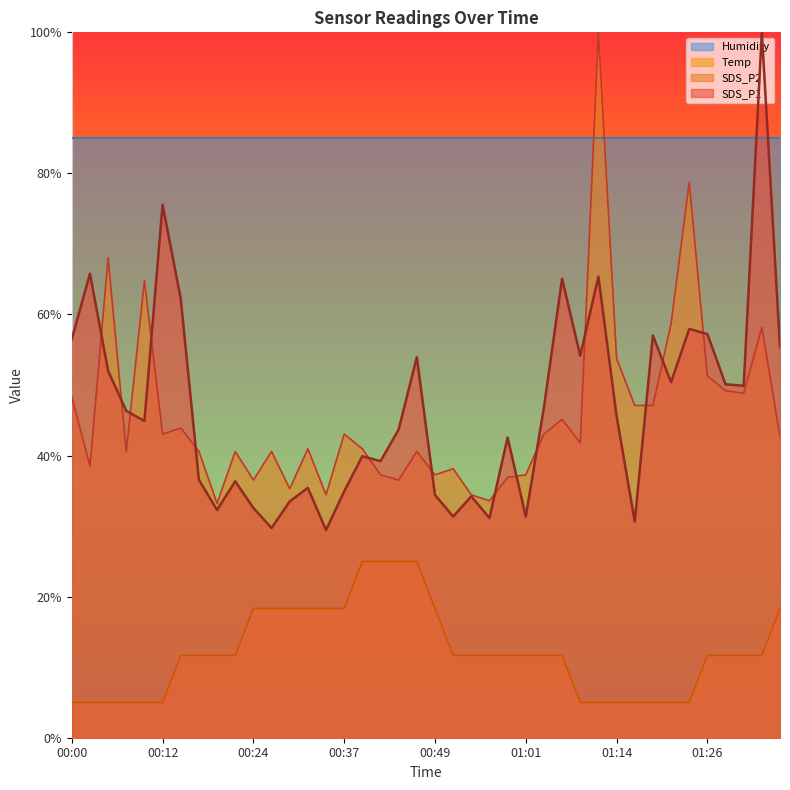

How many interior local peaks does the SDS_P1 series have?

13